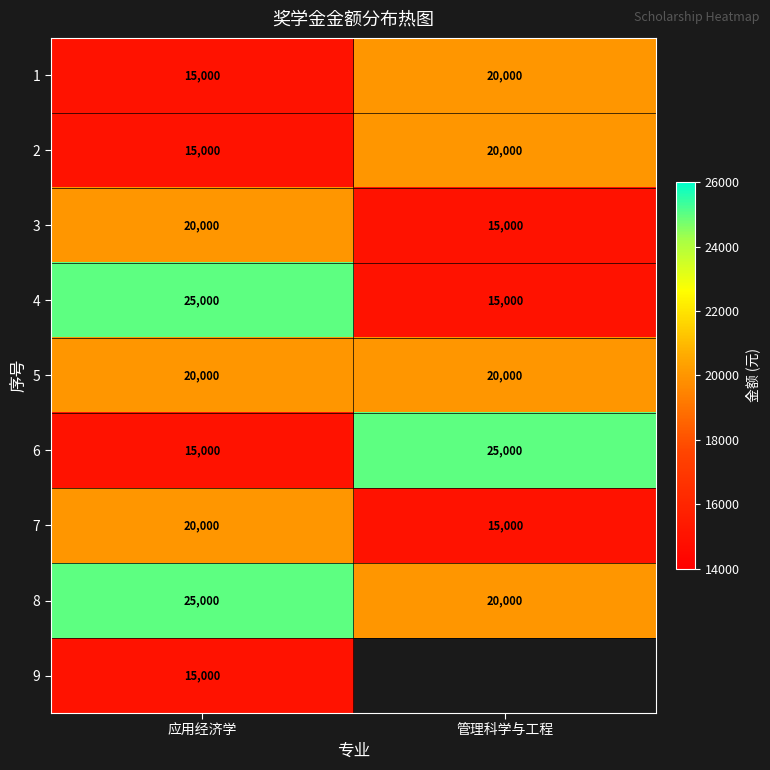

What is the sum of the 4 values at 应用经济学 and 管理科学与工程?

40000